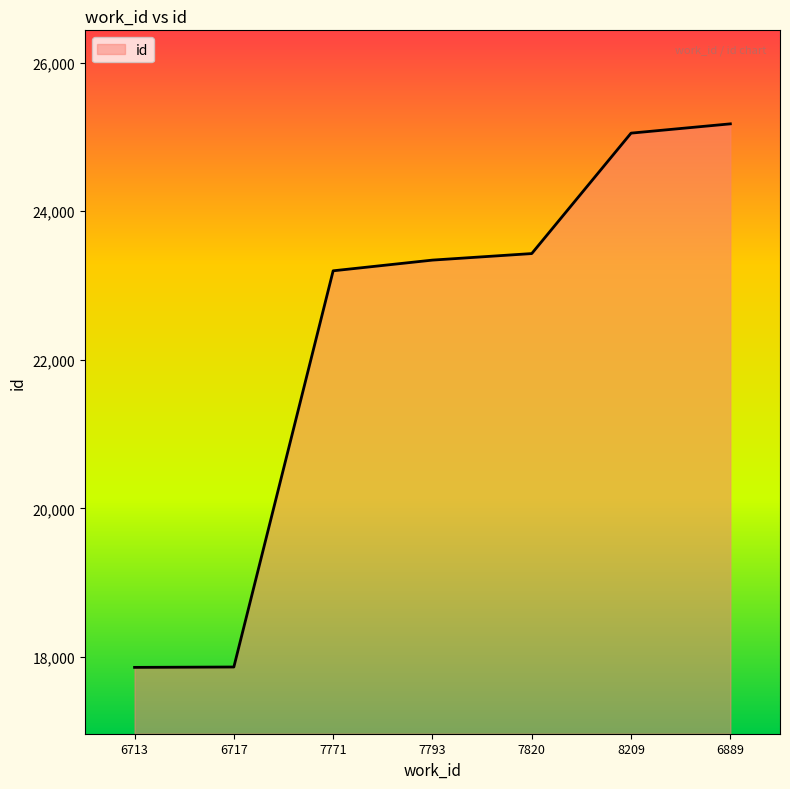

True or false: the data shows 25050 at 8209.

True